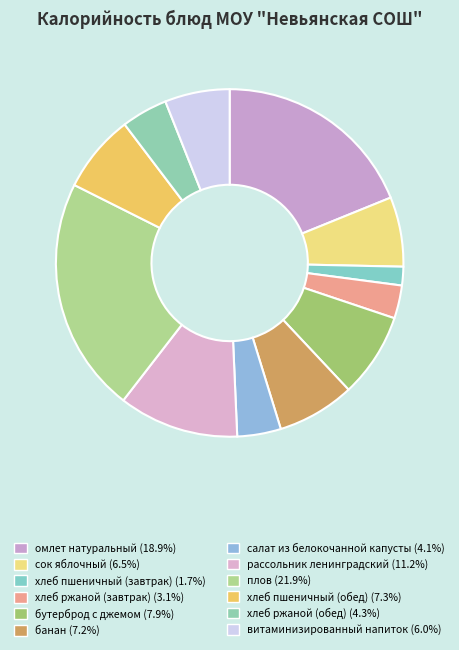

Count the number of slices in the pie.

12